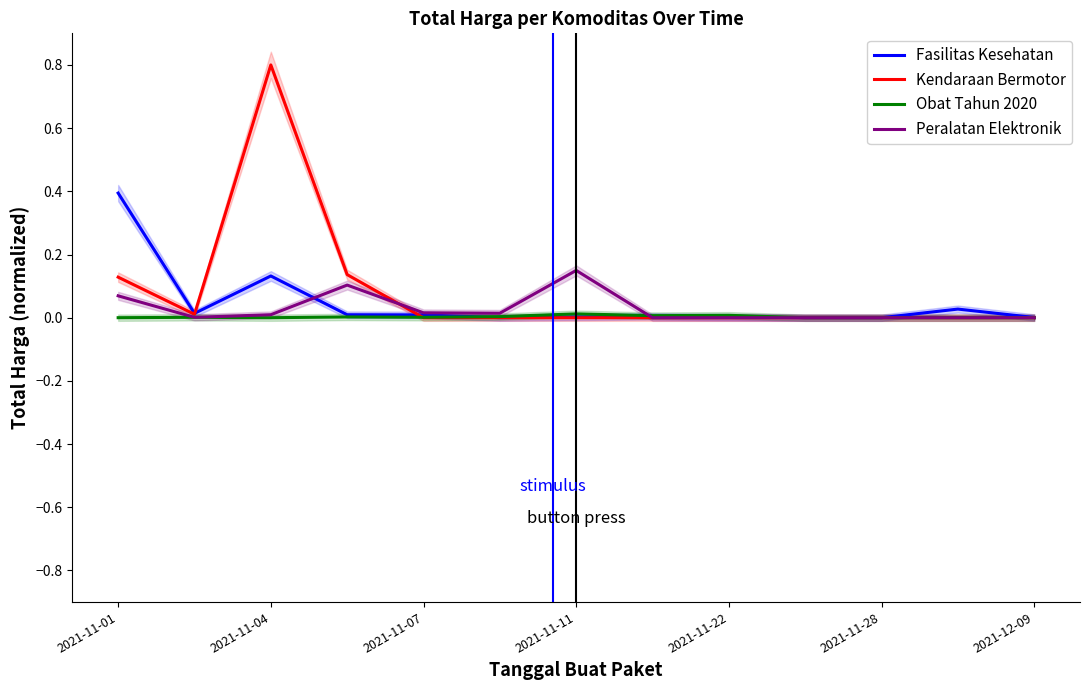

Reading left to right, extract all data points from this chart.

Fasilitas Kesehatan: 0.4	0.0	0.1	0.0	0.0	0.0	0.0	0.0	0.0	0.0	0.0	0.0	0.0
Kendaraan Bermotor: 0.1	0.0	0.8	0.1	0.0	0.0	0.0	0.0	0.0	0.0	0.0	0.0	0.0
Obat Tahun 2020: 0.0	0.0	0.0	0.0	0.0	0.0	0.0	0.0	0.0	0.0	0.0	0.0	0.0
Peralatan Elektronik: 0.1	0.0	0.0	0.1	0.0	0.0	0.1	0.0	0.0	0.0	0.0	0.0	0.0